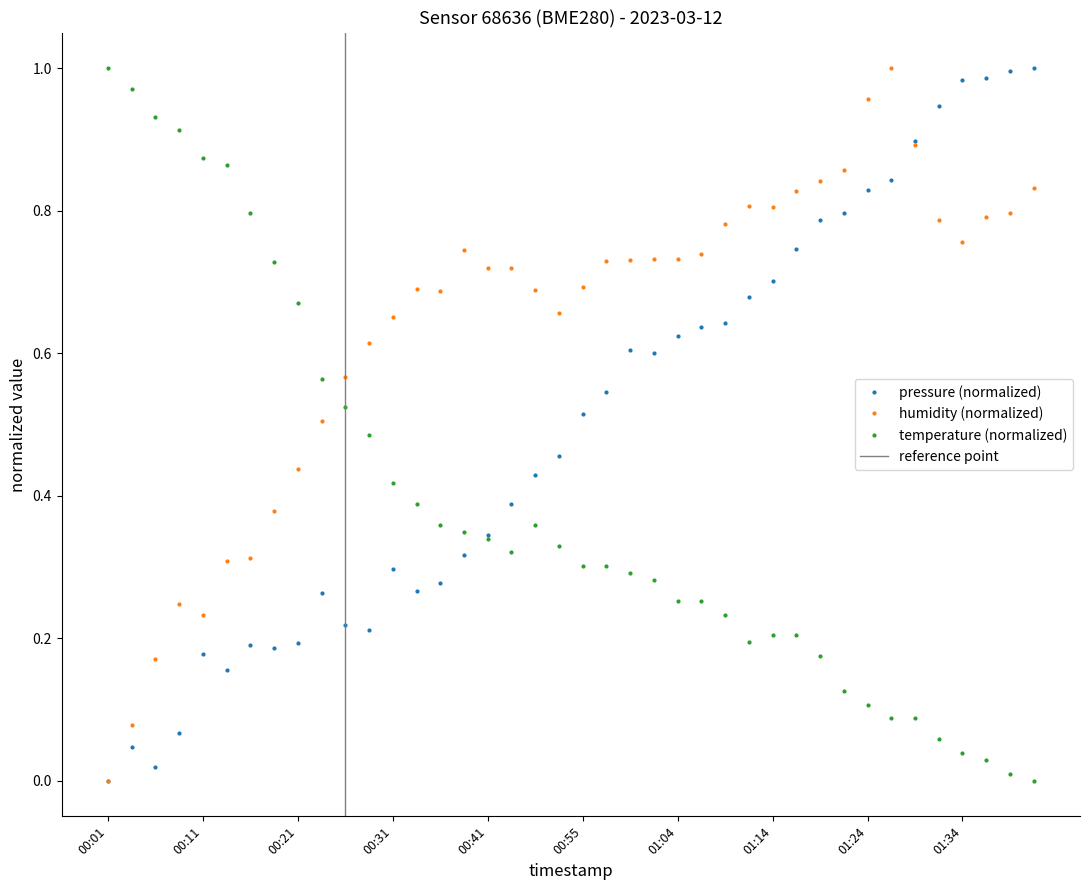

Which category has the lowest value in the pressure series?

00:01